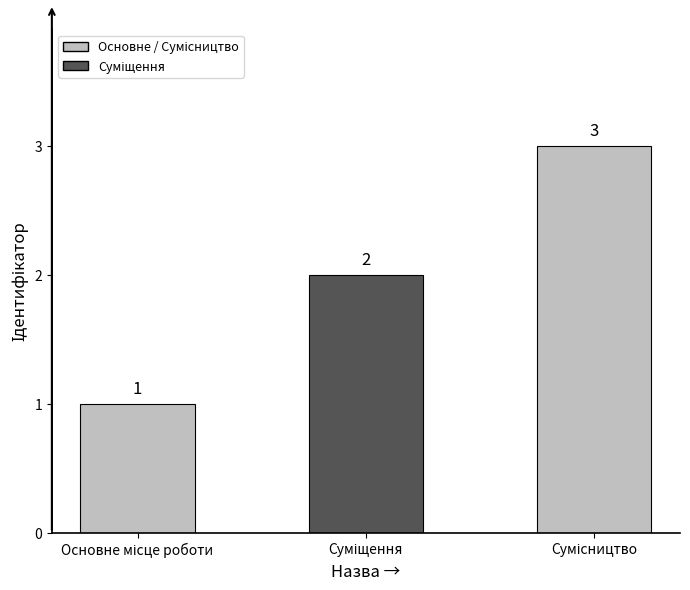

What is the difference between the maximum and minimum values?

2